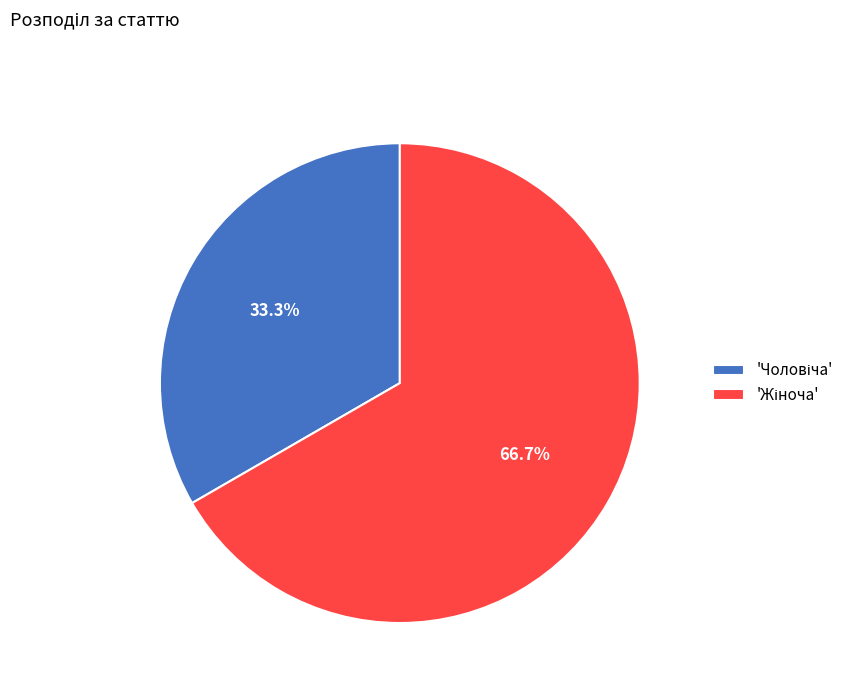

Does any single category account for the majority?

Yes